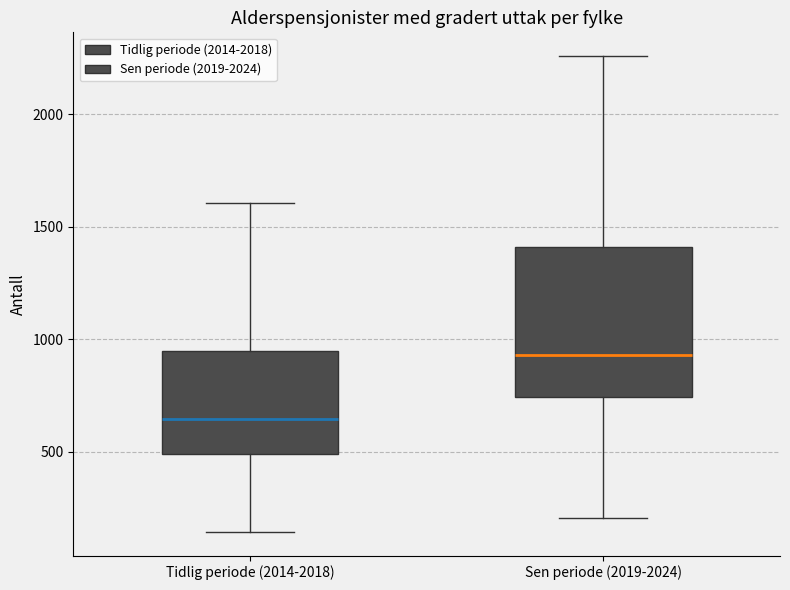

Reading left to right, read every box against the y-axis: the position of its median line, the range the box covers, and the ends of its whiskers. The values are not printed on the chart, so give them approximately, as read against the axis.

Tidlig periode (2014-2018): median 650, box 500 to 950, whiskers 150 to 1600
Sen periode (2019-2024): median 950, box 750 to 1400, whiskers 200 to 2250